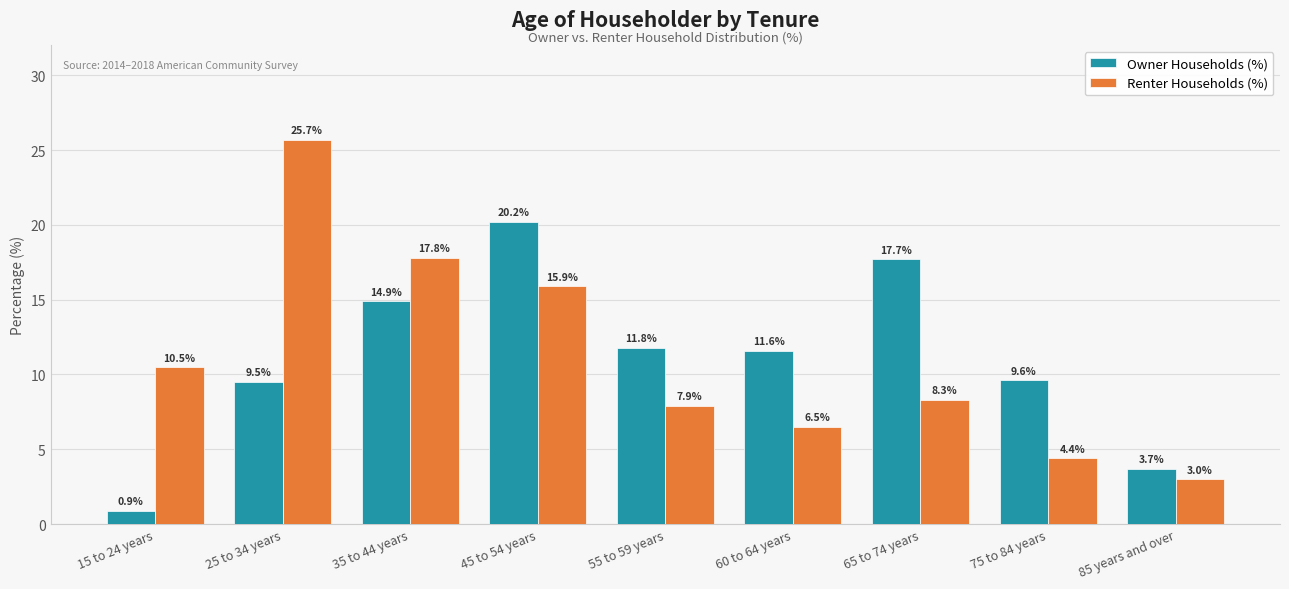

How many groups of bars are there?

9